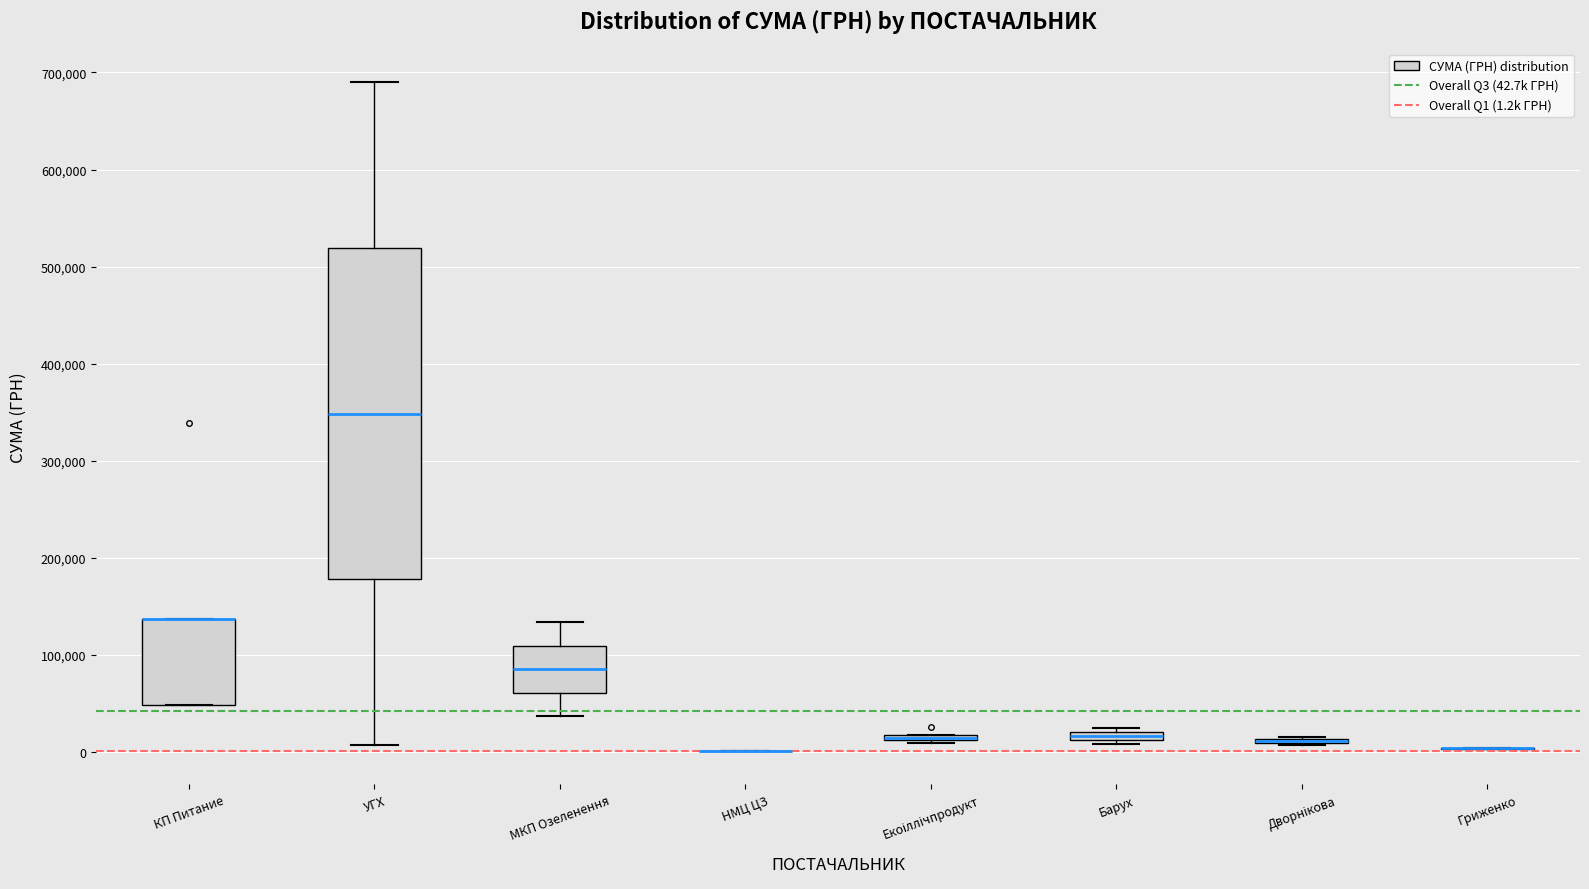

Where is the lower edge of the box for Барух on the y-axis? The values are not printed on the chart, so give them approximately, as read against the axis.

10000